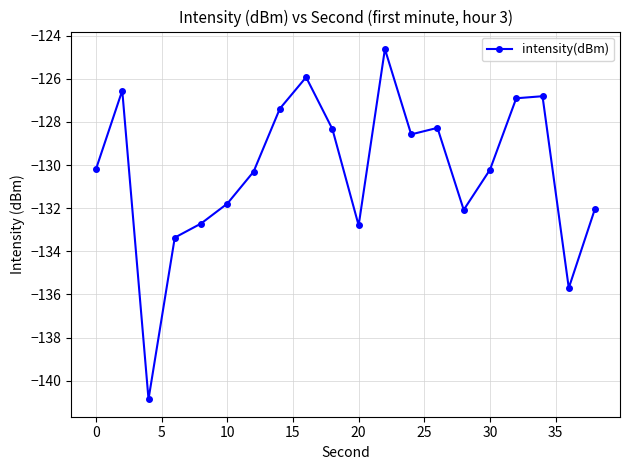

What is the maximum value shown in the chart?

-124.6